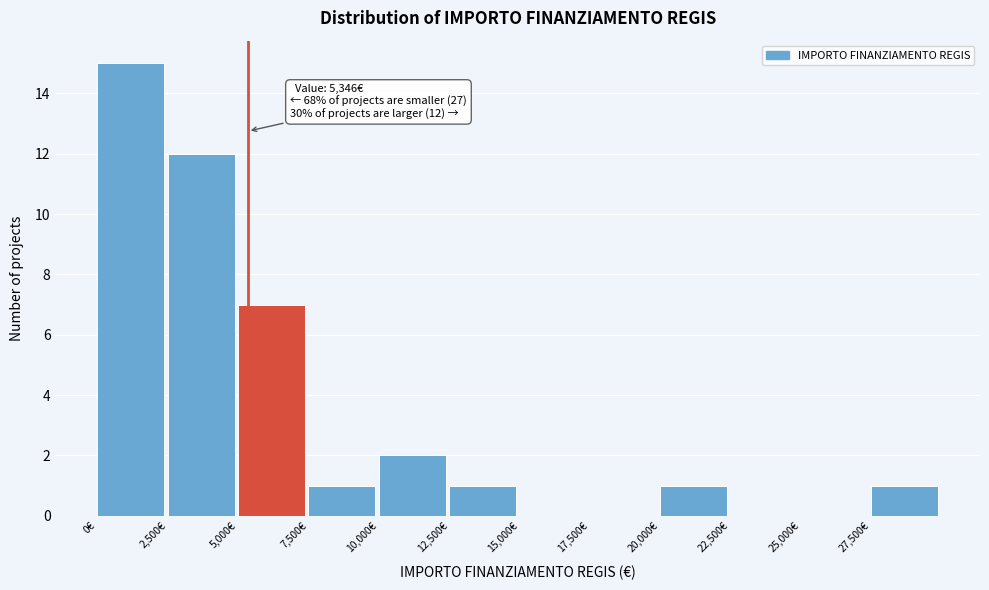

Over which range of the x-axis is the bar tallest?

0 to 2500